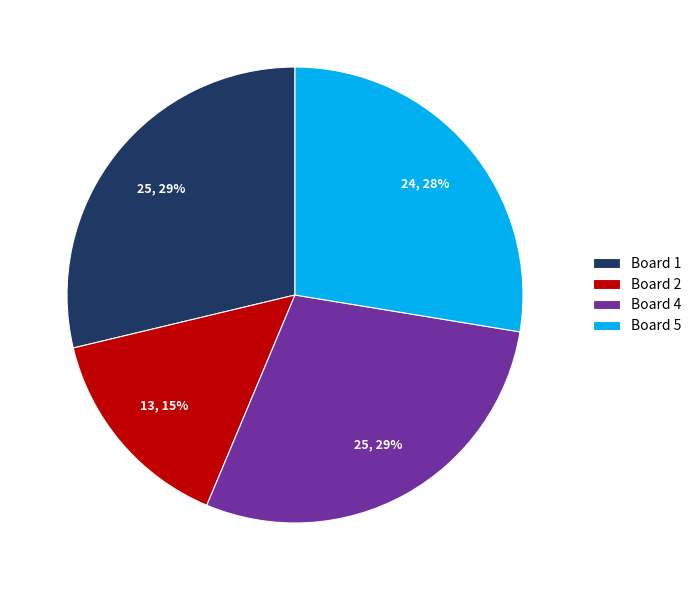

To the nearest percent, what portion does Board 5 represent?

28%